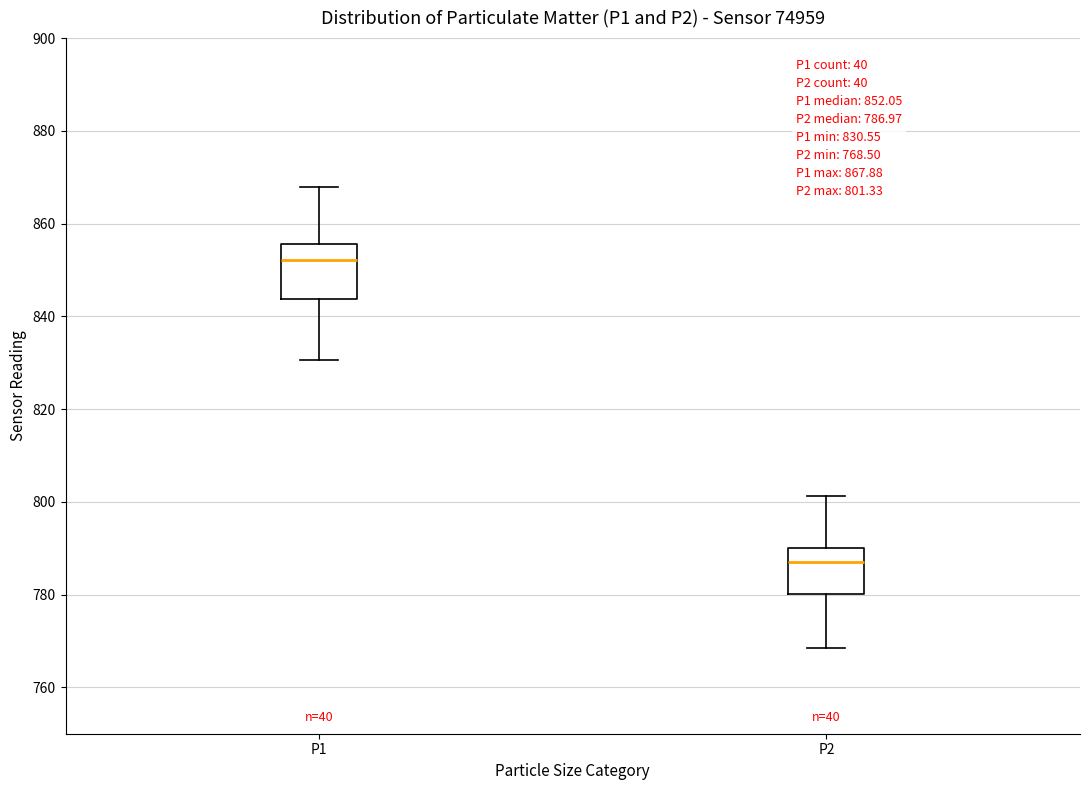

Which box has the highest median line?

P1